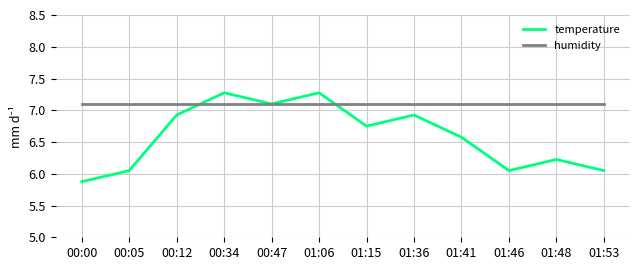

What is the total value across all series at 00:05?

13.2